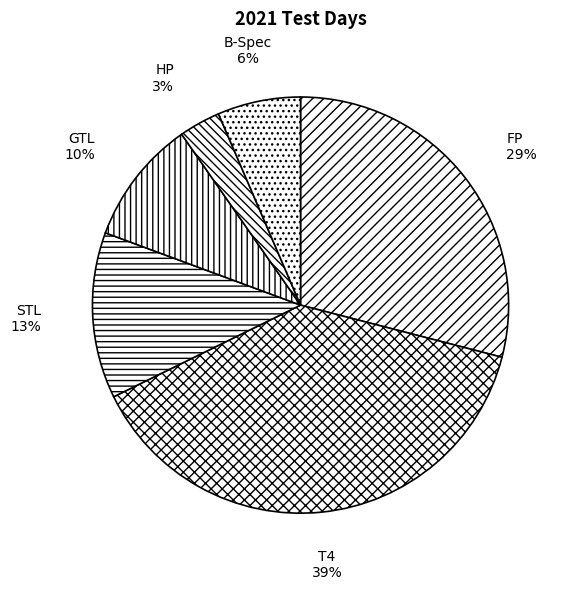

Which category has the smallest portion of the pie?

HP